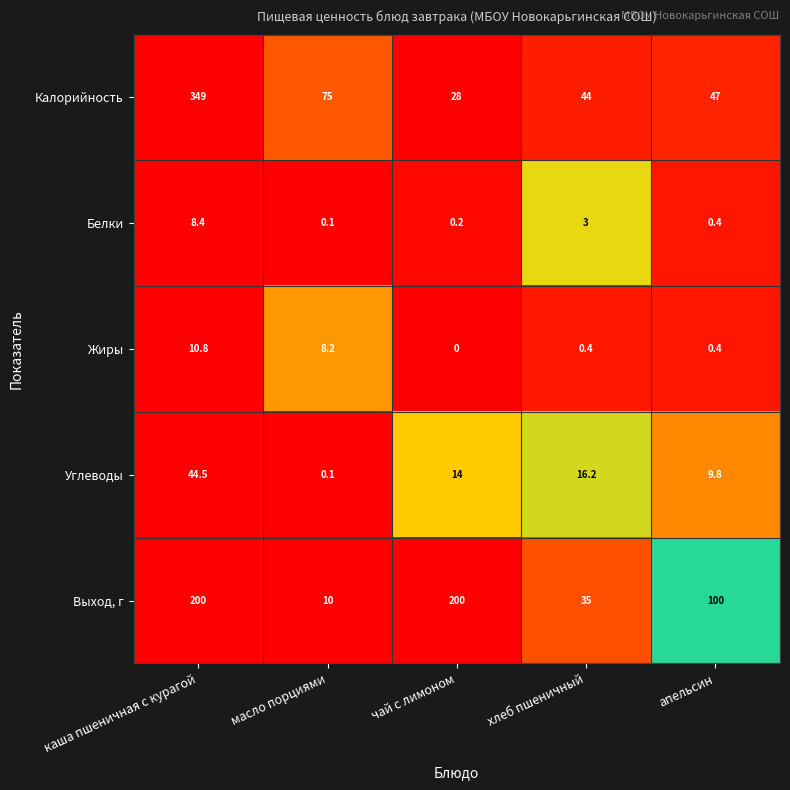

Count the number of data series in this chart.

5